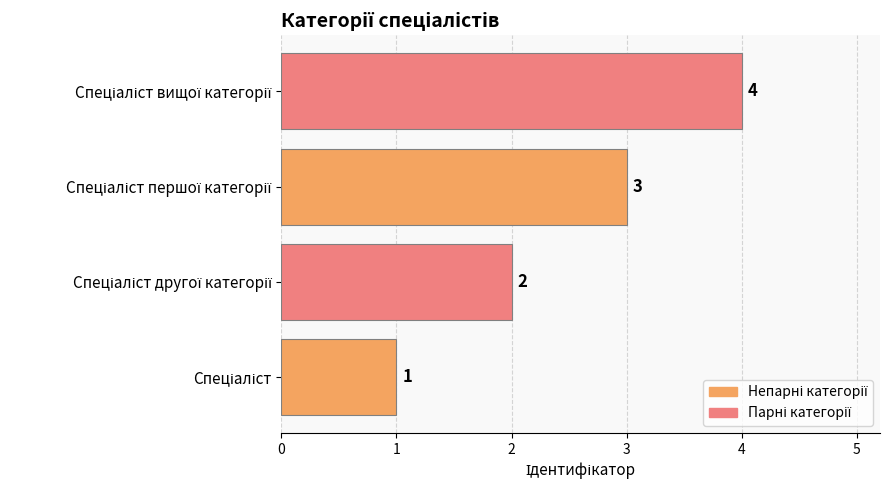

What is the difference between the maximum and minimum values?

3